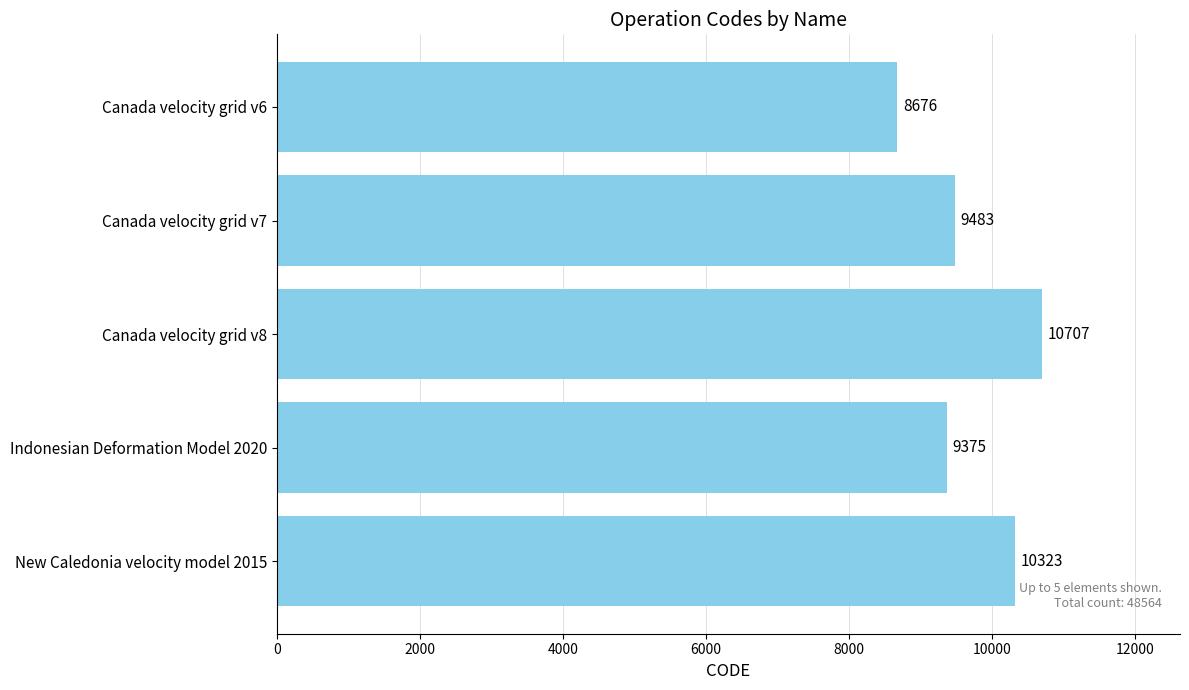

What is the average value?

9713